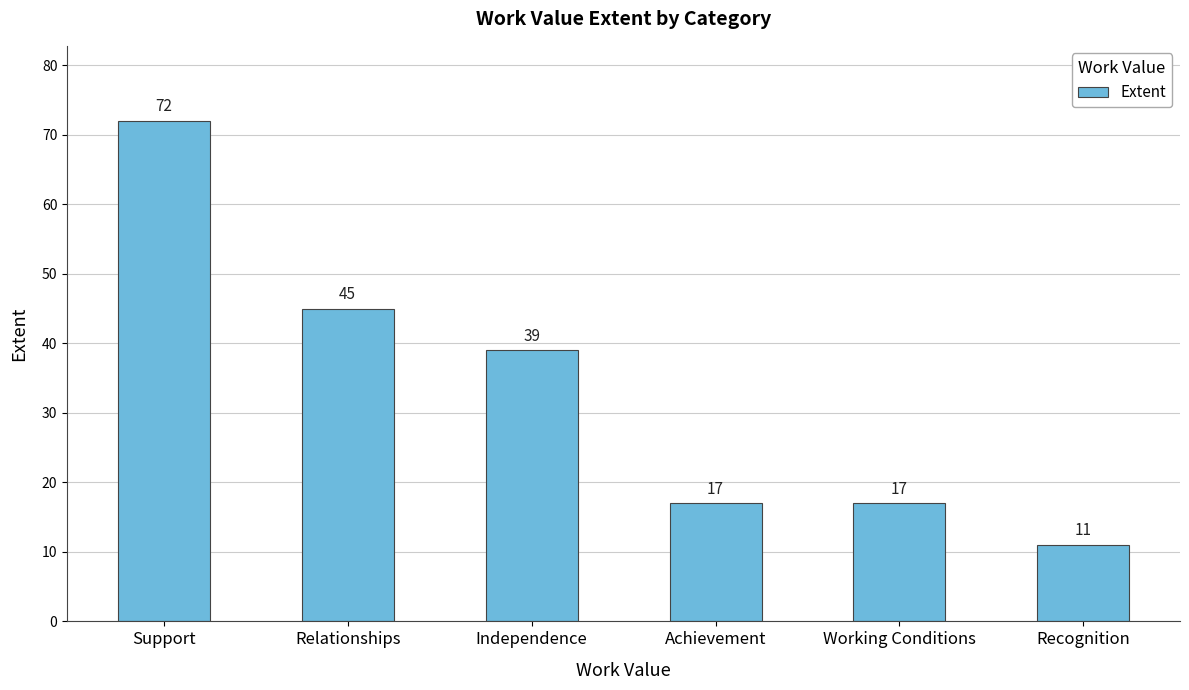

Where does the data first go above 39?

Support